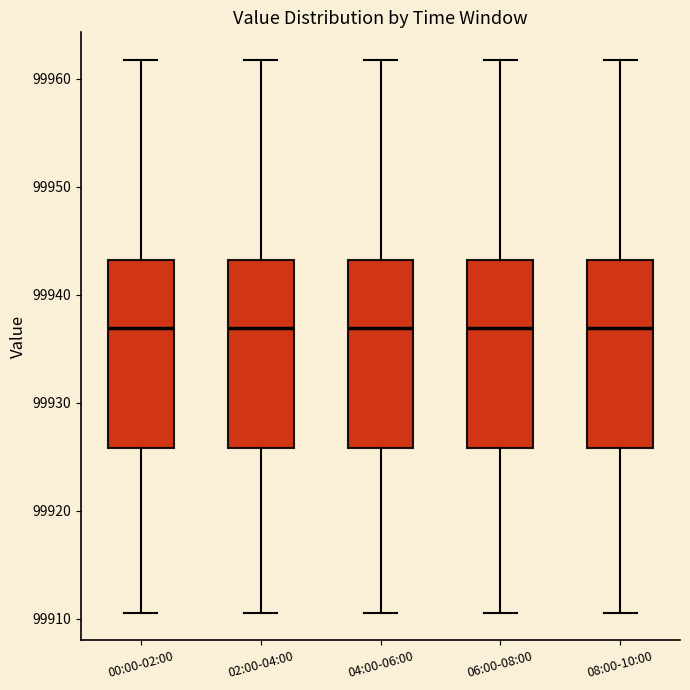

Where does the median line of the box for 00:00-02:00 sit on the y-axis? The values are not printed on the chart, so give them approximately, as read against the axis.

99937